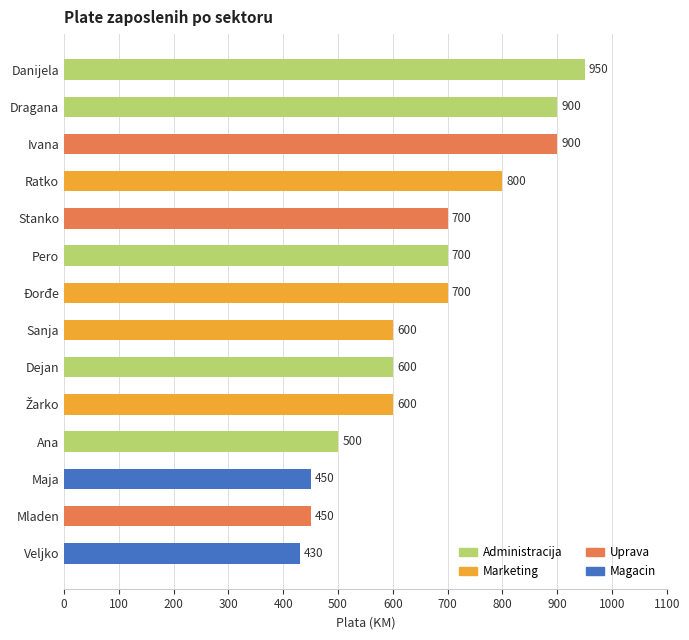

How many data points are less than 700?

7